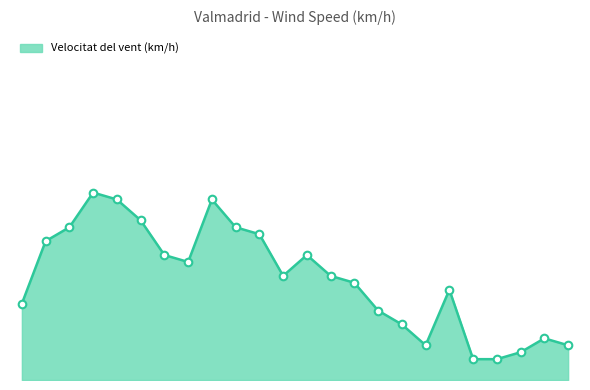

Does the chart have visible grid lines?

No